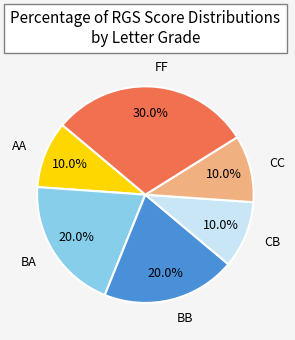

Is there any slice that represents more than half of the pie?

No